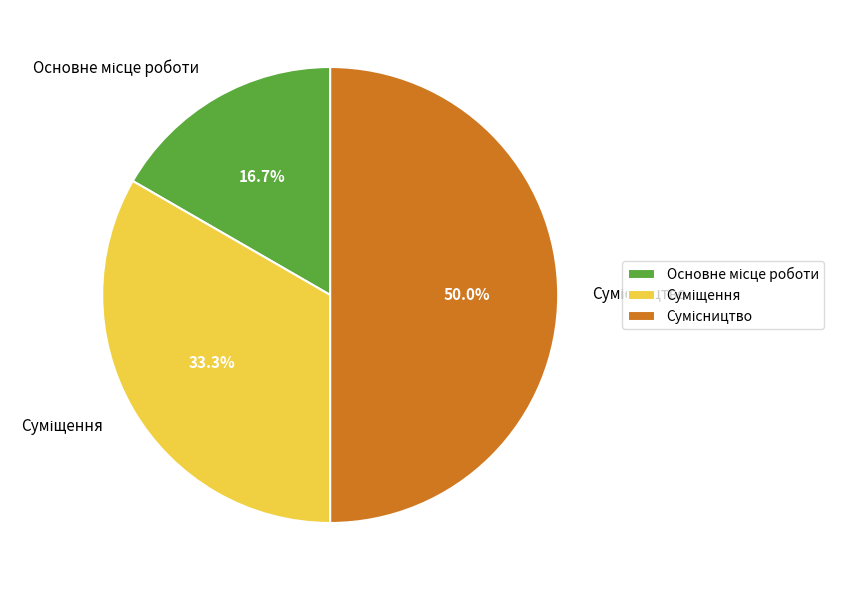

To the nearest percent, what is the combined percentage of Суміщення and Сумісництво?

83%